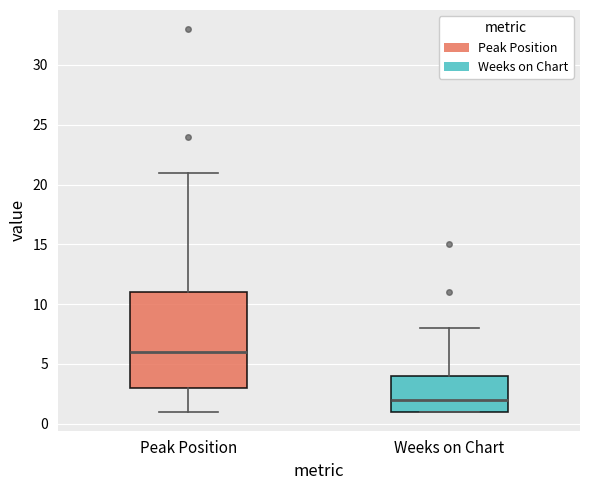

Comparing the boxes themselves (not the whiskers), which one is the tallest?

Peak Position